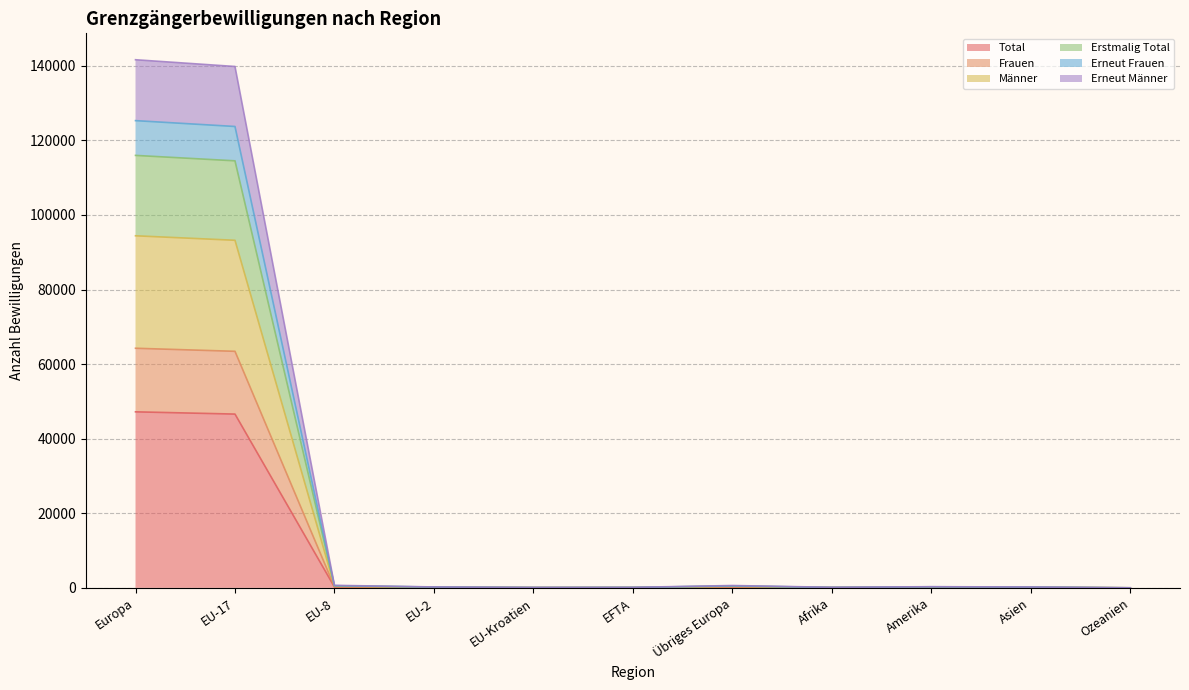

How many values in the Frauen series are below 126?

5